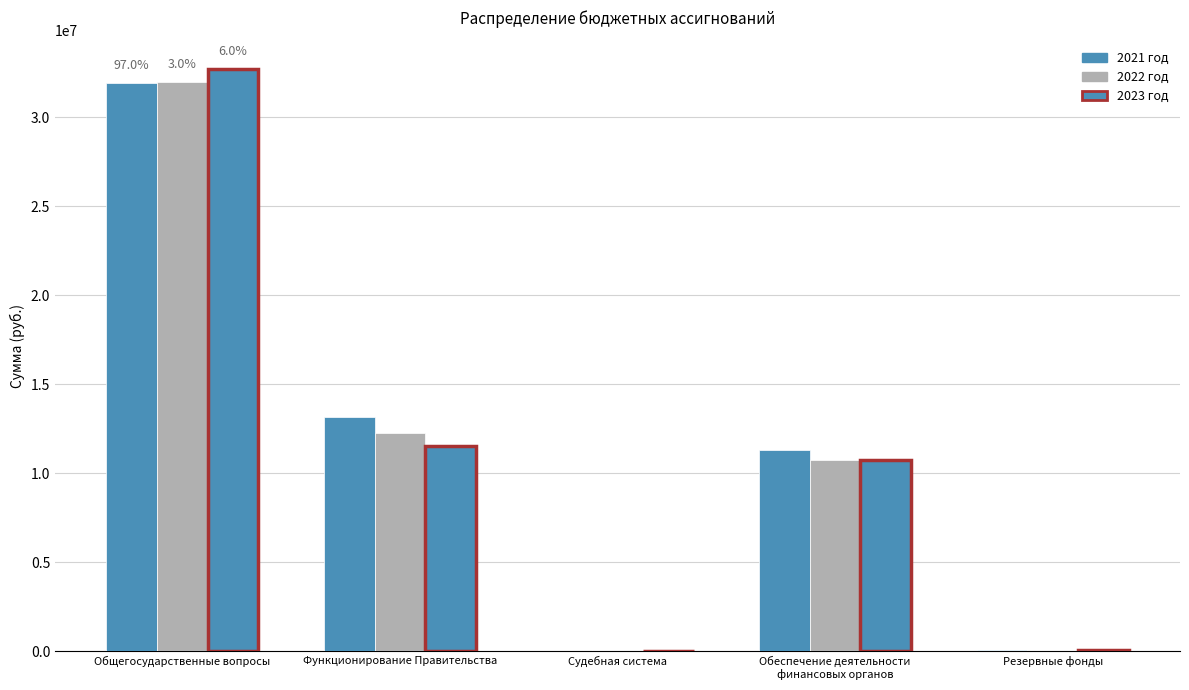

Which series changed the most between Общегосударственные вопросы and Резервные фонды?

2023 год